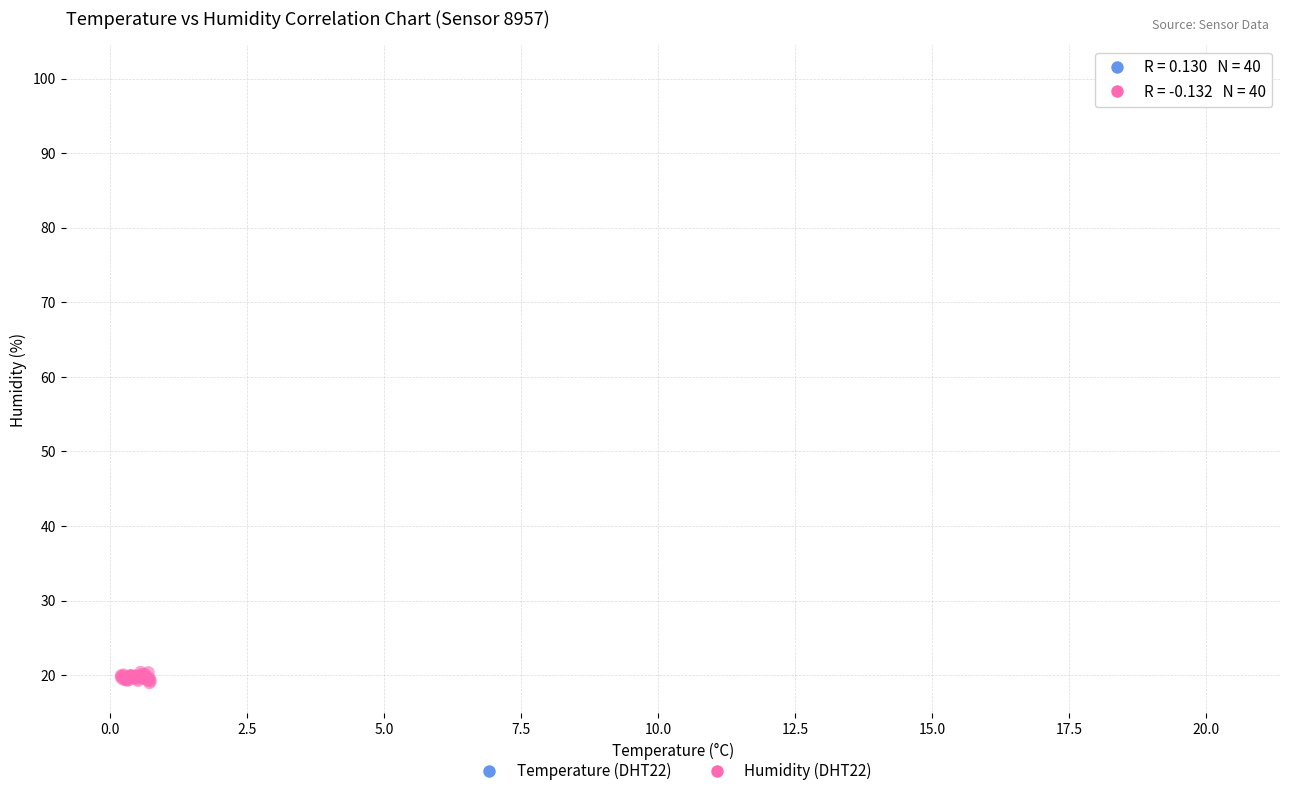

Which series reaches the maximum Y coordinate?

Temperature (DHT22)